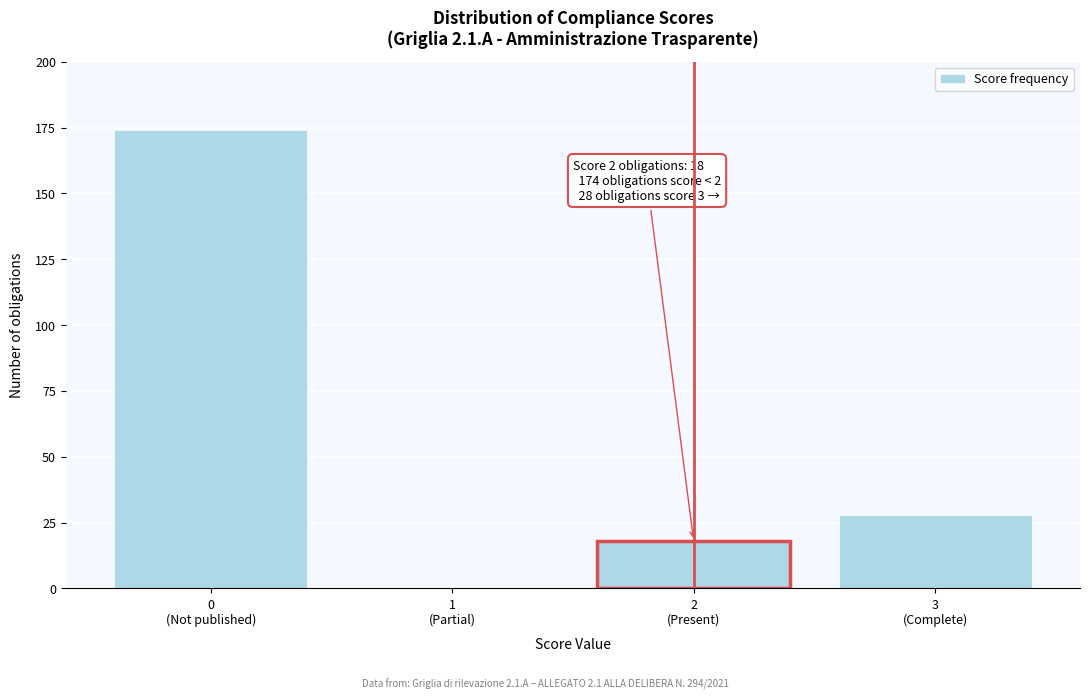

What is the greatest value displayed?

174